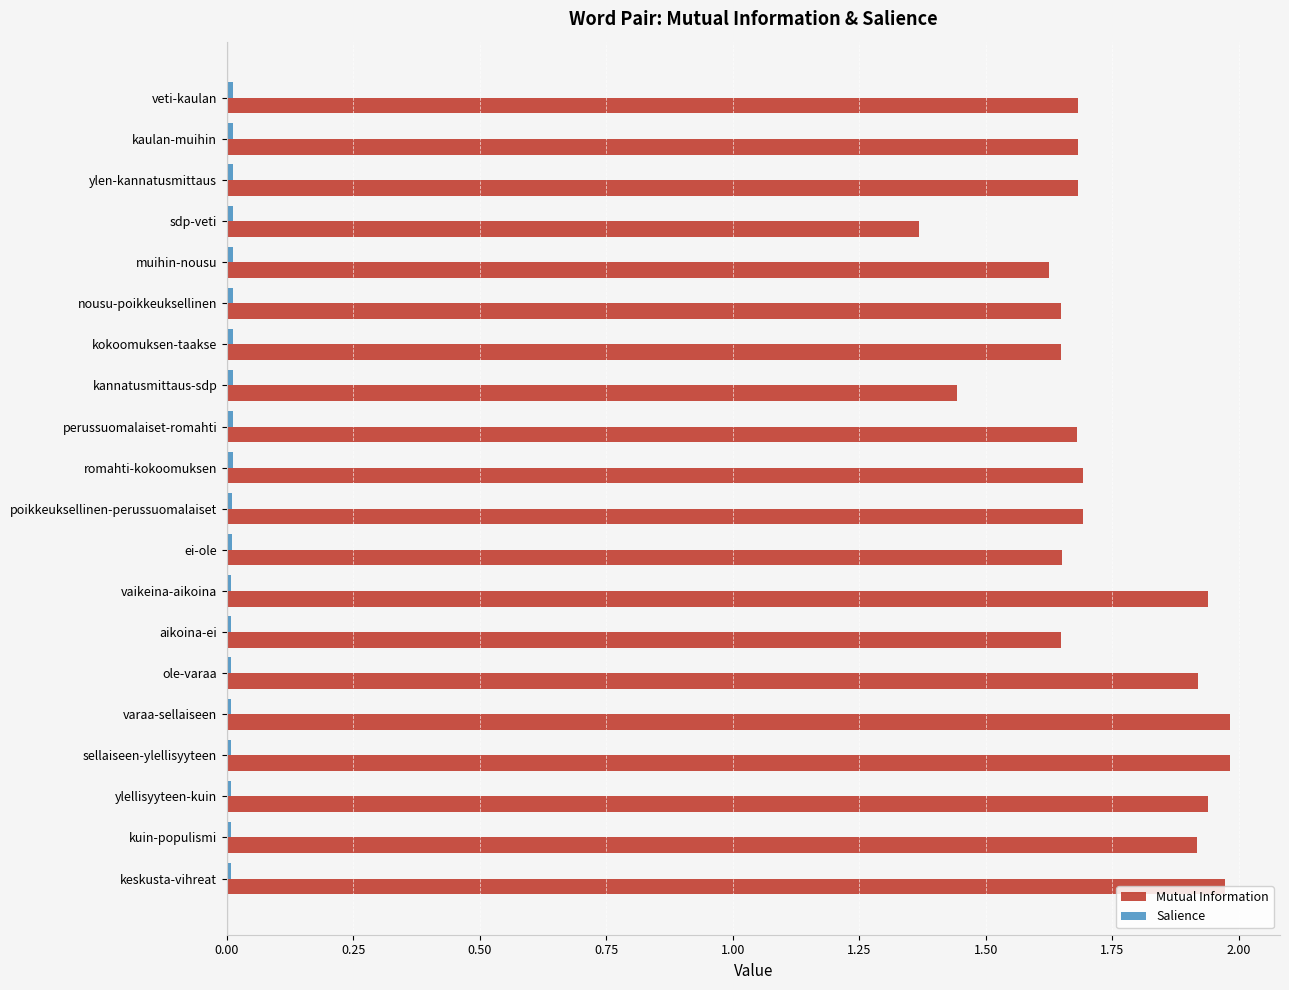

At which label is Mutual Information closest to 1?

sdp-veti